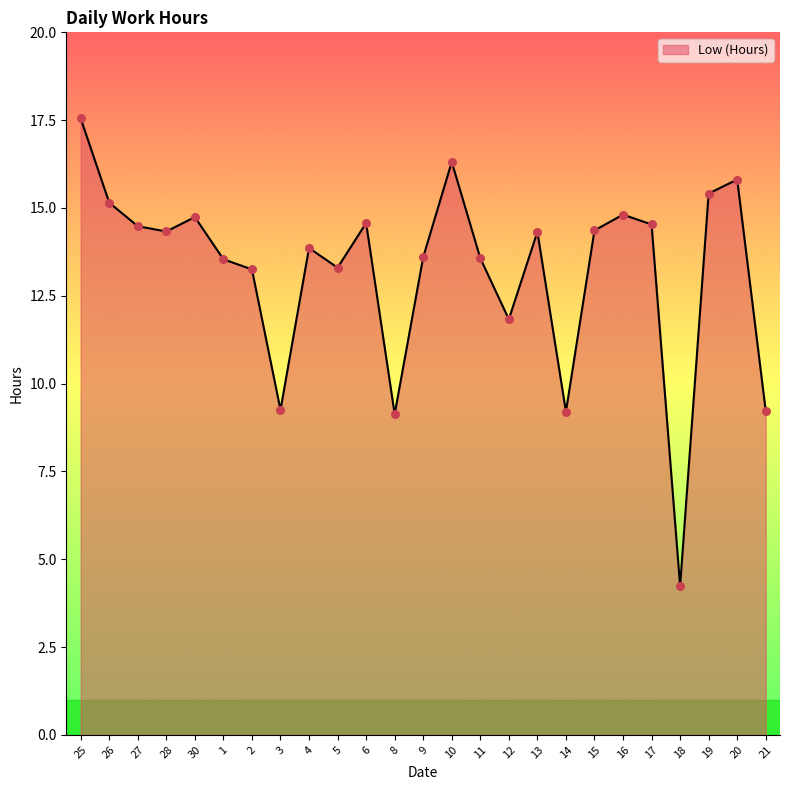

What is the change in value from 2 to 18?

-9.0